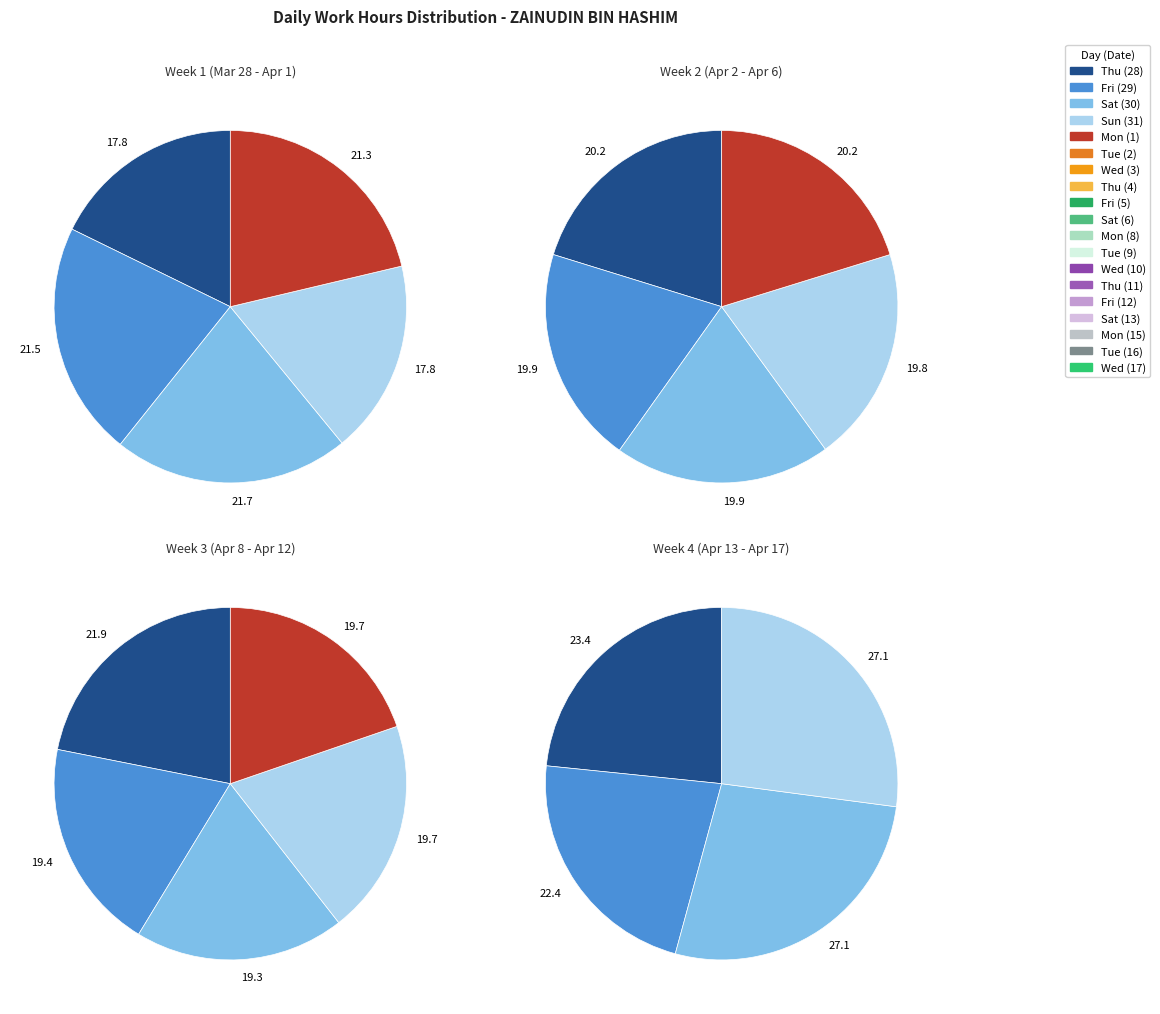

What percentage is the Thu (28) slice, to the nearest percent?

5%